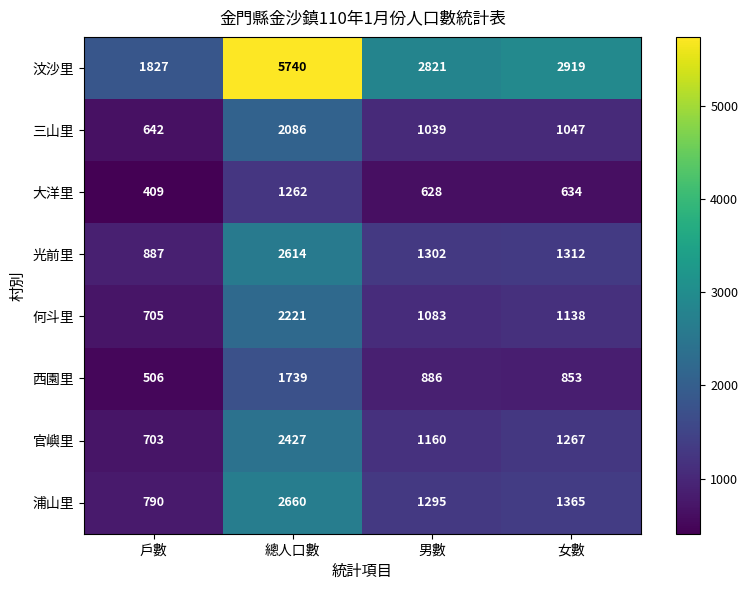

What is the average value of the 光前里 series?

1529